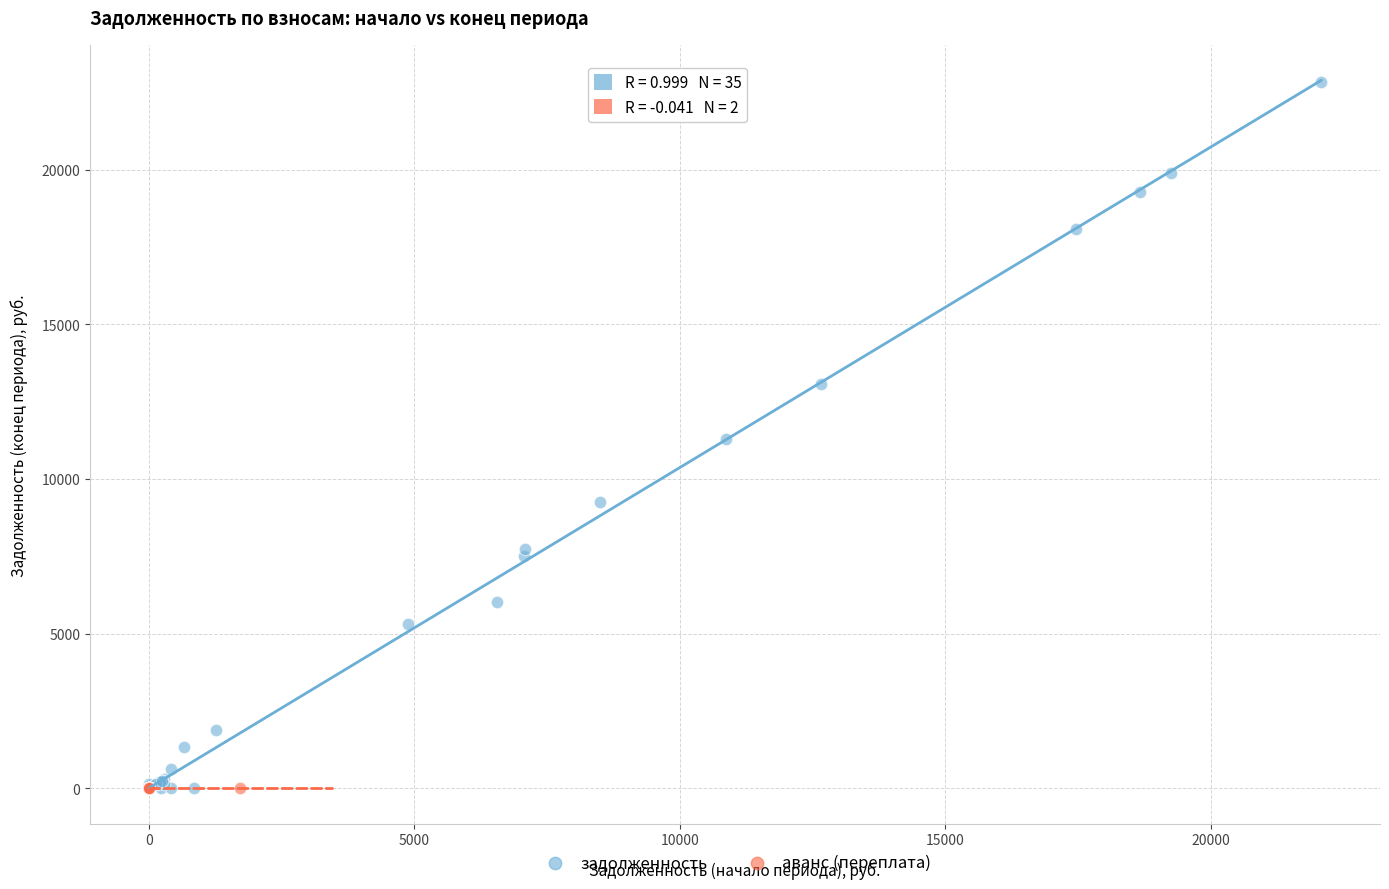

Which series has the largest Y range (max minus min)?

задолженность